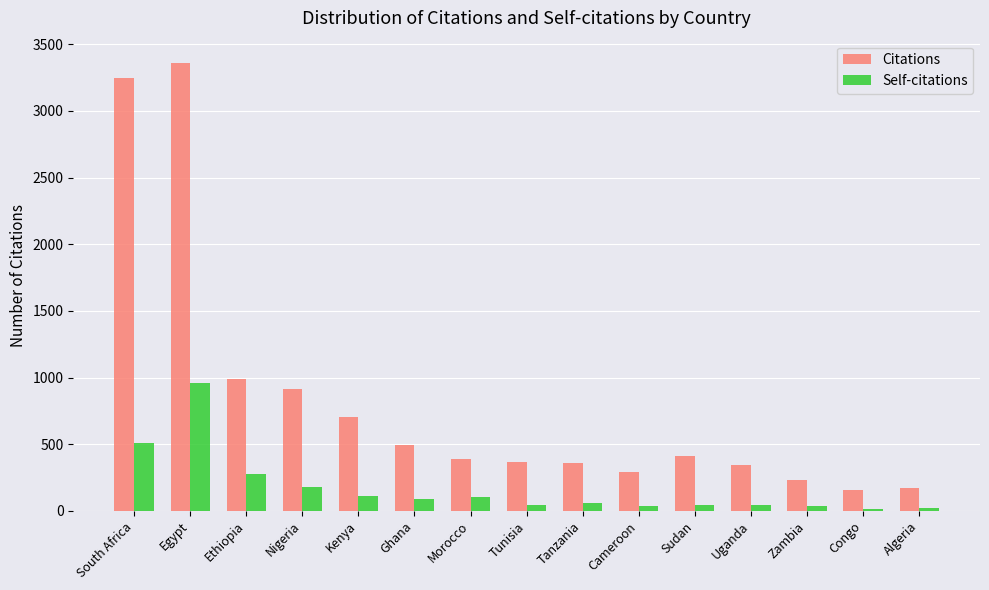

Which category has the highest value across all series?

Egypt